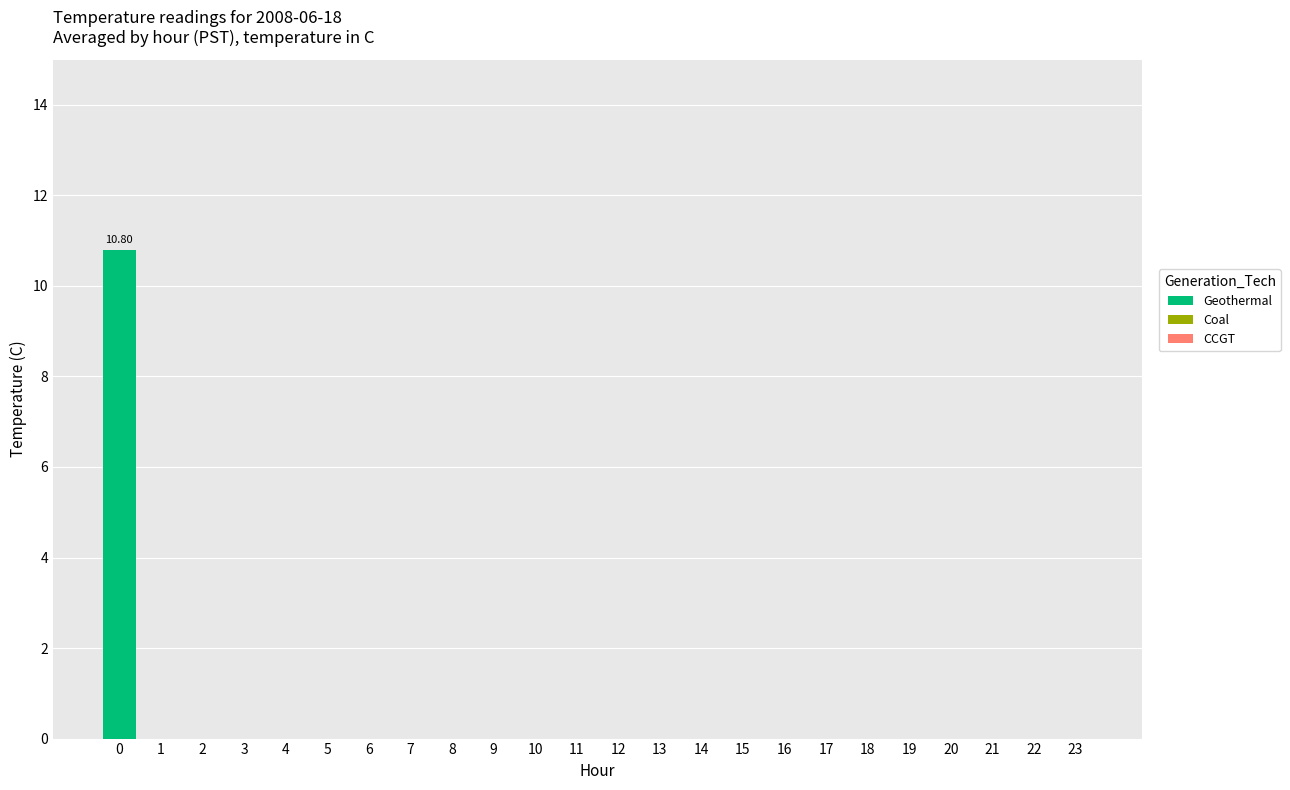

Does the chart contain stacked bars?

No